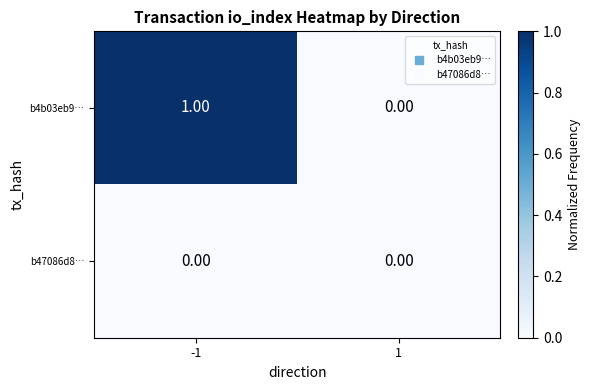

At which category is the sum across all series the highest?

-1